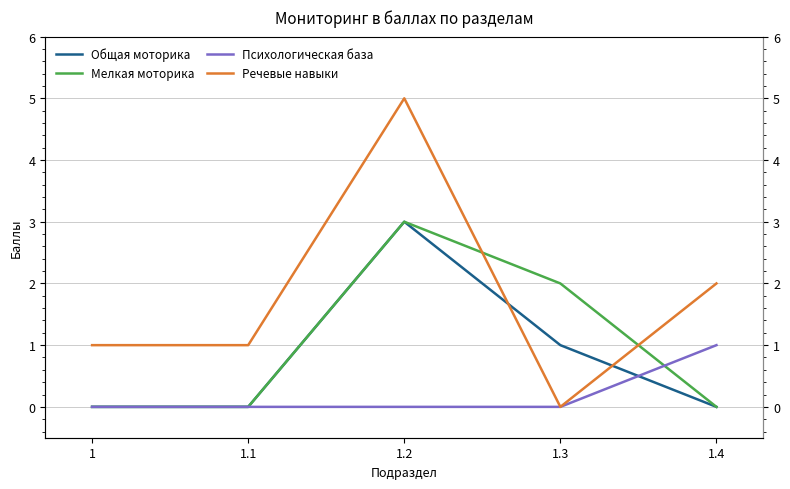

Count the Общая моторика values in the range 0 to 1.

4